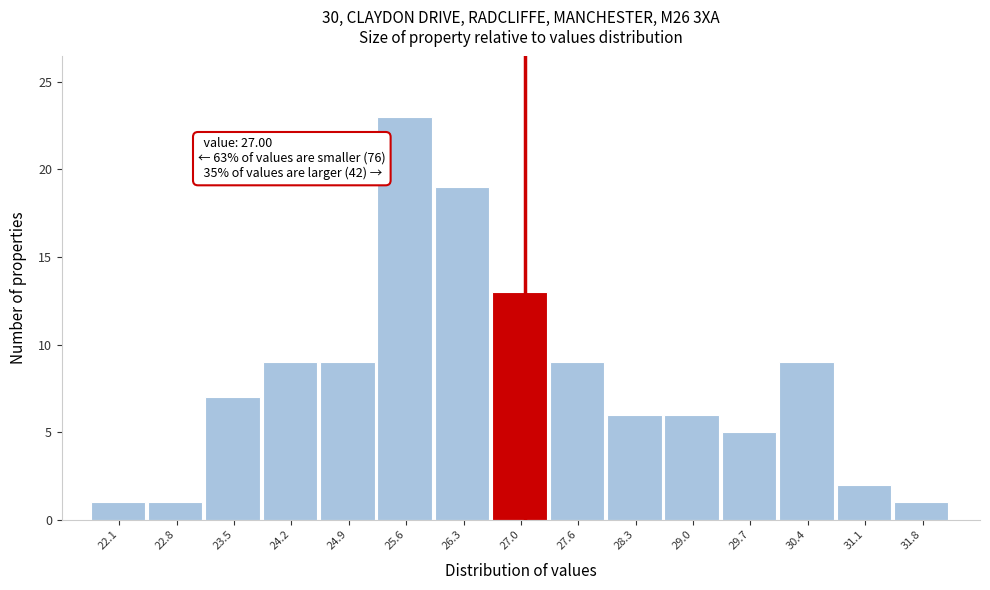

Over which range of the x-axis is the bar tallest?

25.2 to 25.9